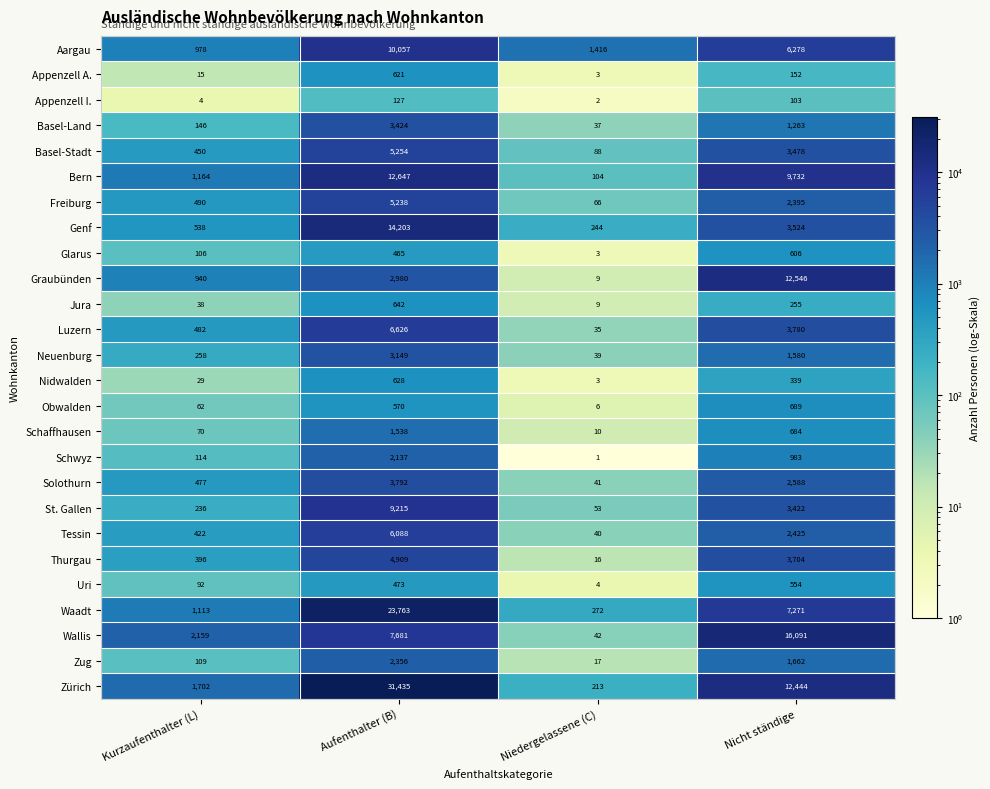

True or false: Luzern has a value of 6099 at Nicht ständige.

False